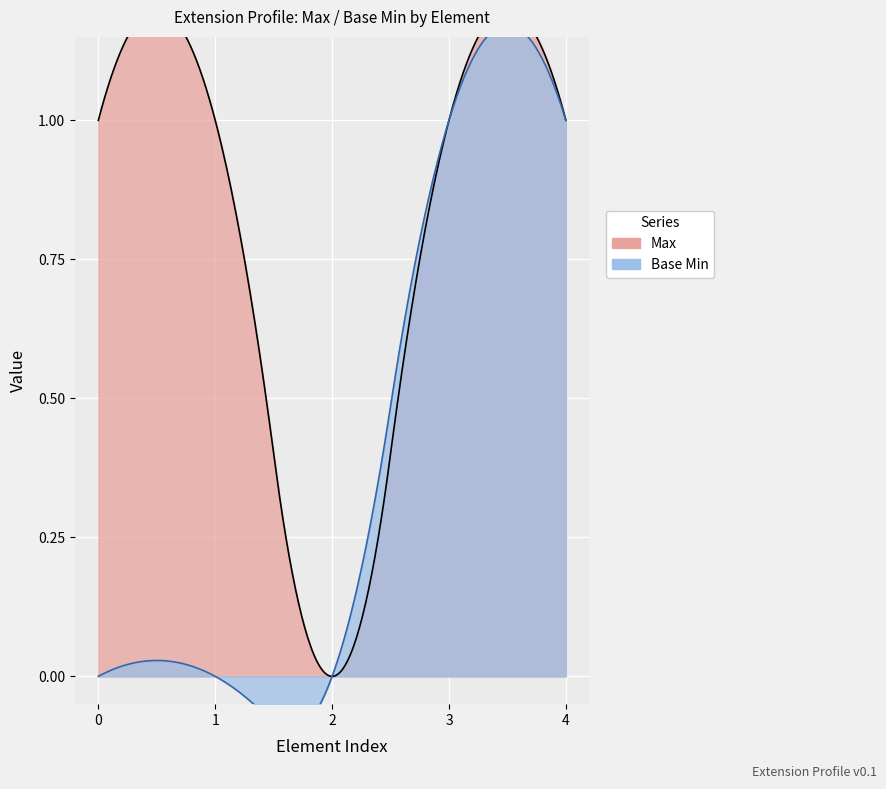

True or false: Base Min has a value of 1 at Extension.

False